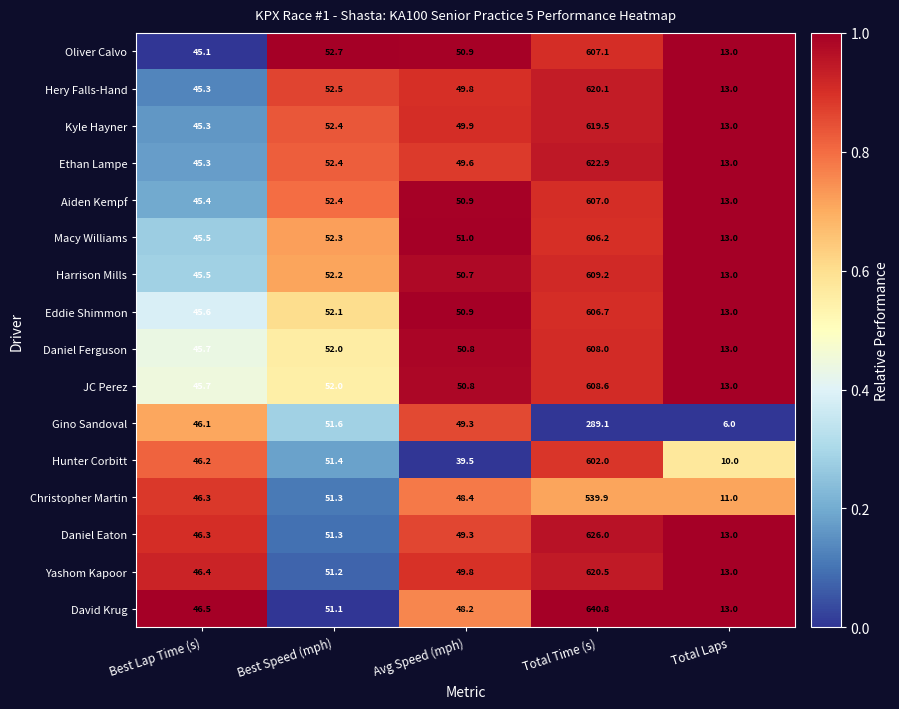

List the series in order of their peak value, lowest first.

Gino Sandoval, Christopher Martin, Hunter Corbitt, Macy Williams, Eddie Shimmon, Aiden Kempf, Oliver Calvo, Daniel Ferguson, JC Perez, Harrison Mills, Kyle Hayner, Hery Falls-Hand, Yashom Kapoor, Ethan Lampe, Daniel Eaton, David Krug